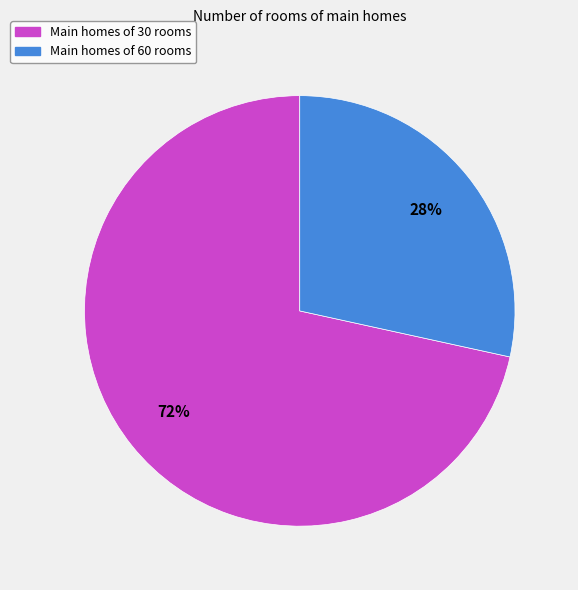

Does any single category account for the majority?

Yes